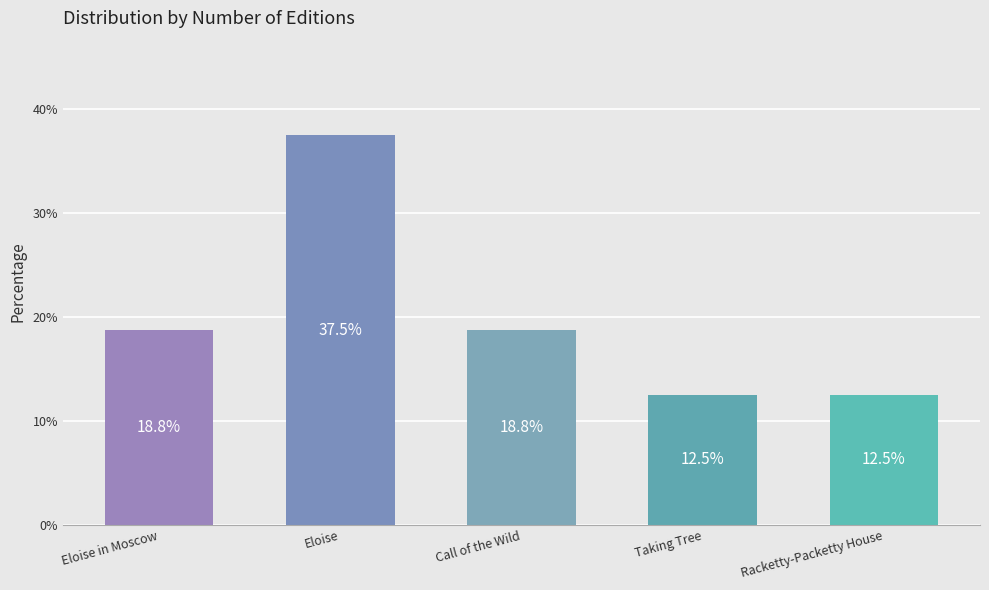

Where does the data first go above 18?

Eloise in Moscow